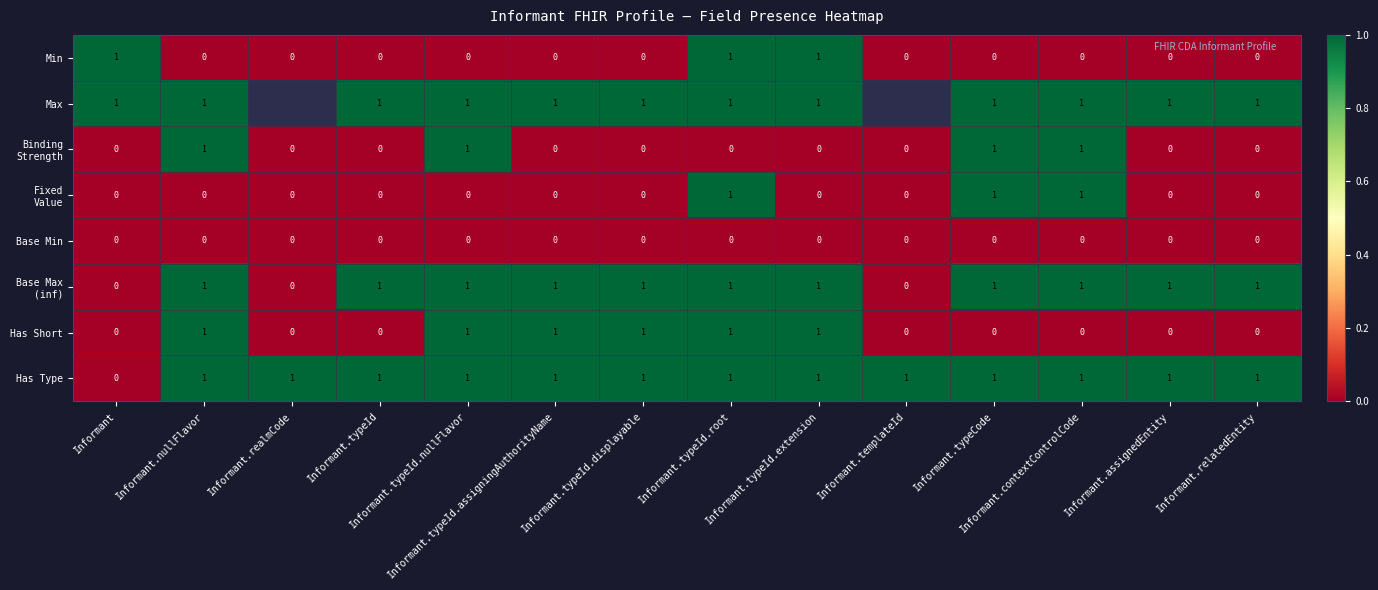

At how many categories does at least one series exceed 0?

14